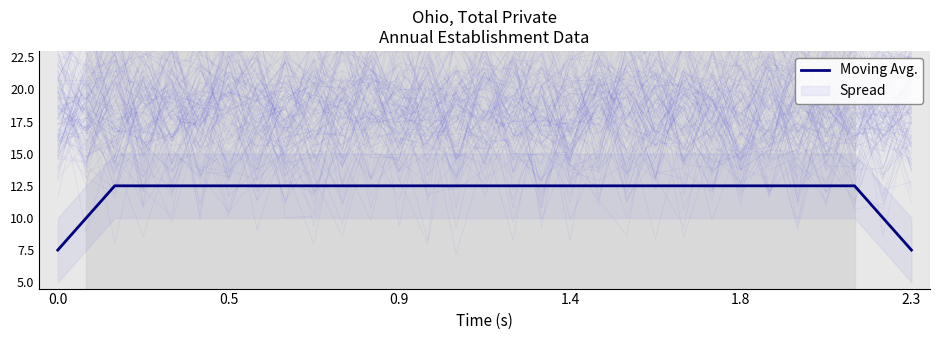

Is it true that Moving Avg. equals 12.5 at 0.9?

True